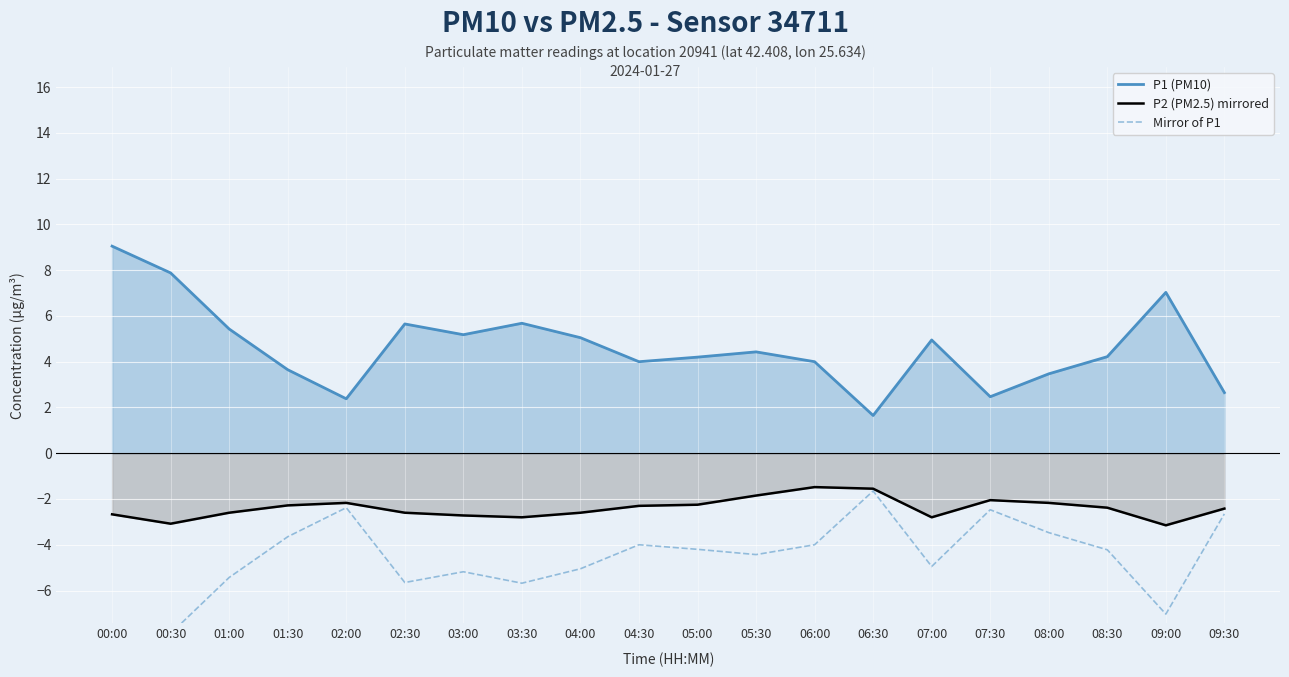

What is the difference between the P2 (PM2.5) mirrored values at 06:00 and 03:30?

1.3